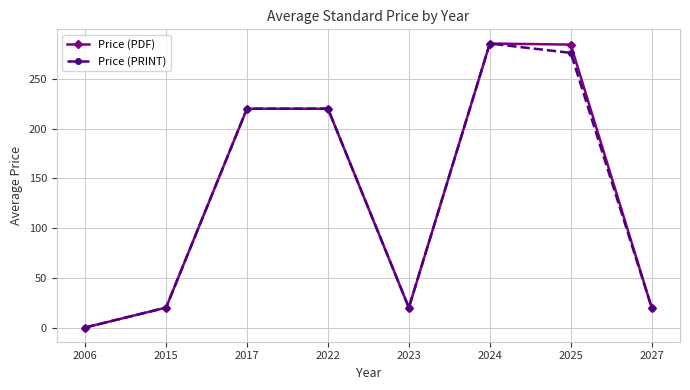

True or false: Price (PDF) has a value of 20.0 at 2027.

True